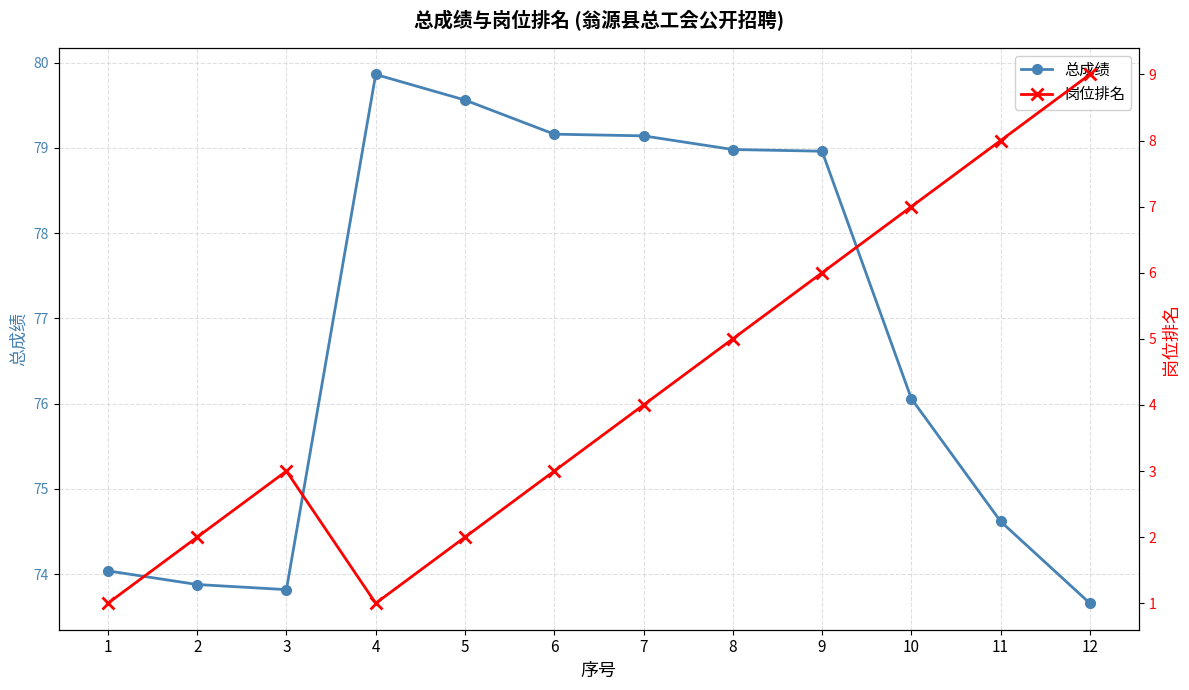

What is the sum of all 岗位排名 values?

51.0